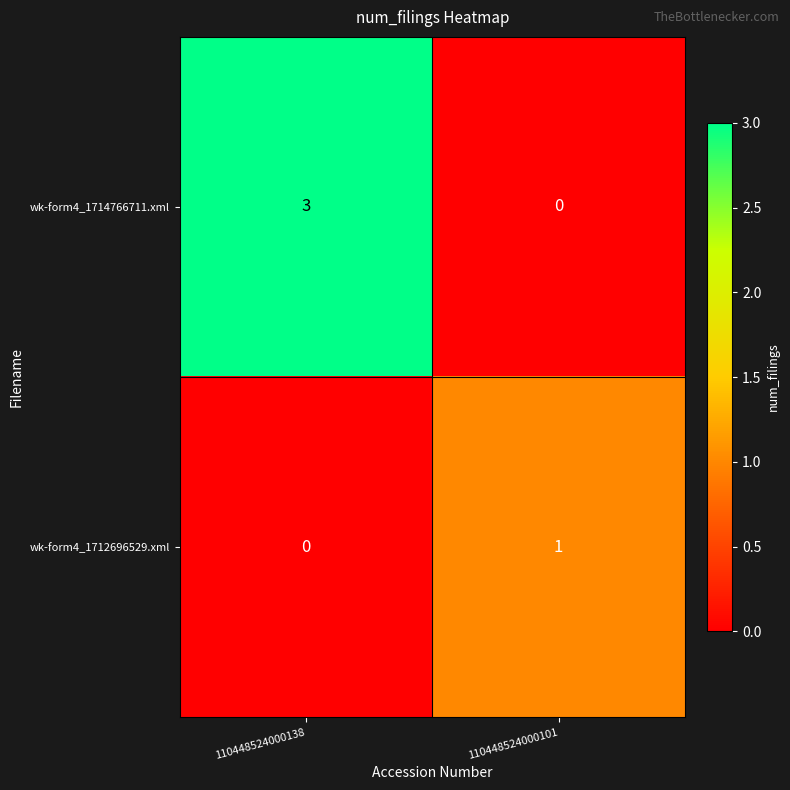

Reading left to right, list all the values displayed in this chart.

wk-form4_1714766711.xml: 3	0
wk-form4_1712696529.xml: 0	1